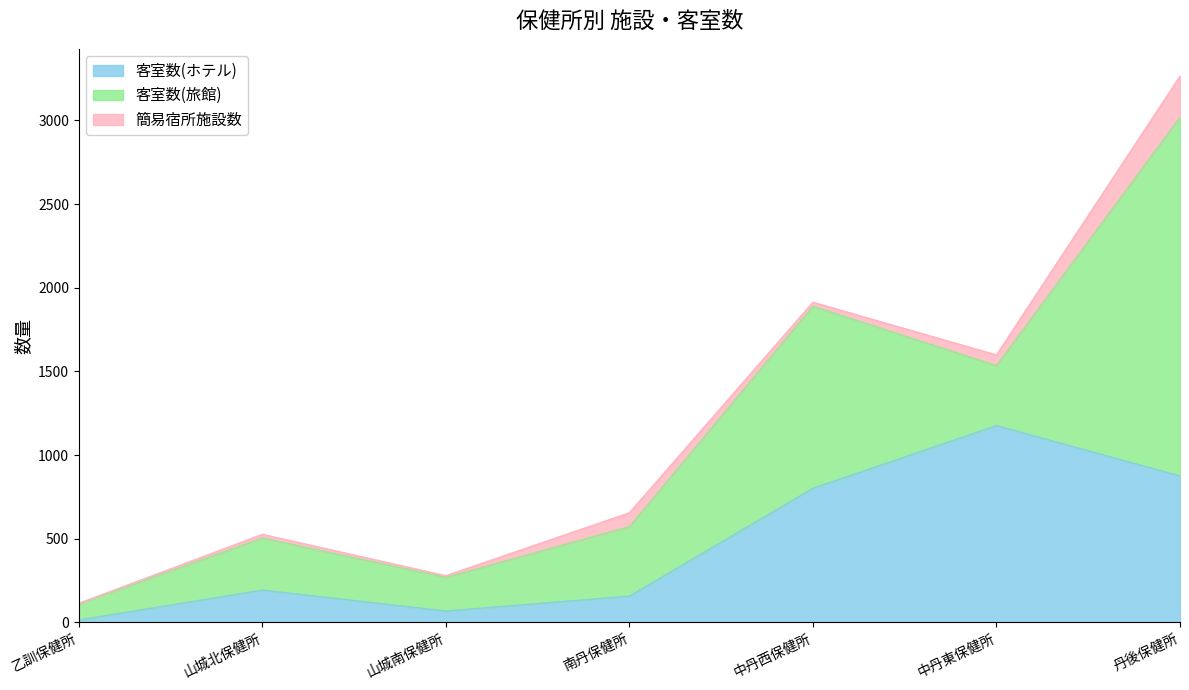

At which label is 客室数(旅館) closest to 1120?

中丹西保健所